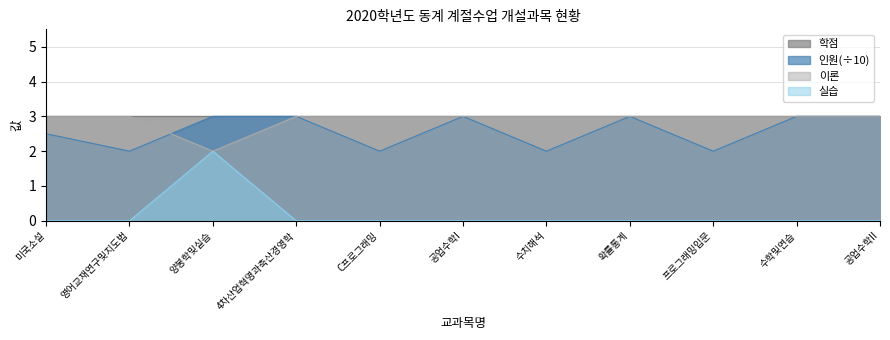

At which category is the sum across all series the highest?

양봉학및실습